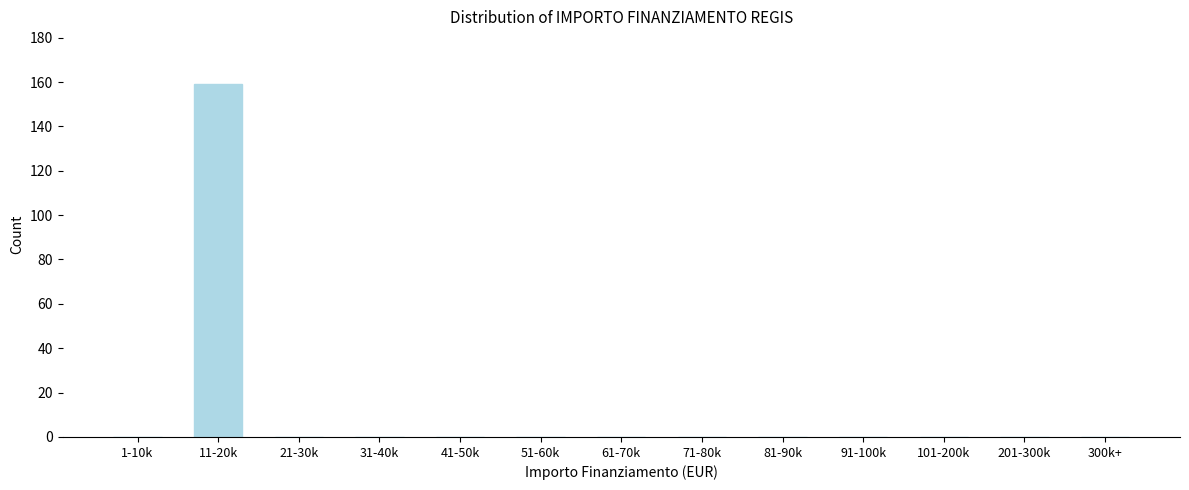

Reading left to right, transcribe all the data shown in this chart.

1-10k=0	11-20k=159	21-30k=0	31-40k=0	41-50k=0	51-60k=0	61-70k=0	71-80k=0	81-90k=0	91-100k=0	101-200k=0	201-300k=0	300k+=0